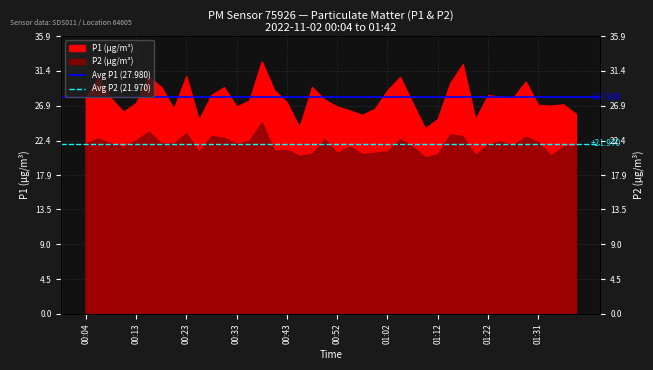

What is the sum of all Avg P2 (21.970) values?

43.9